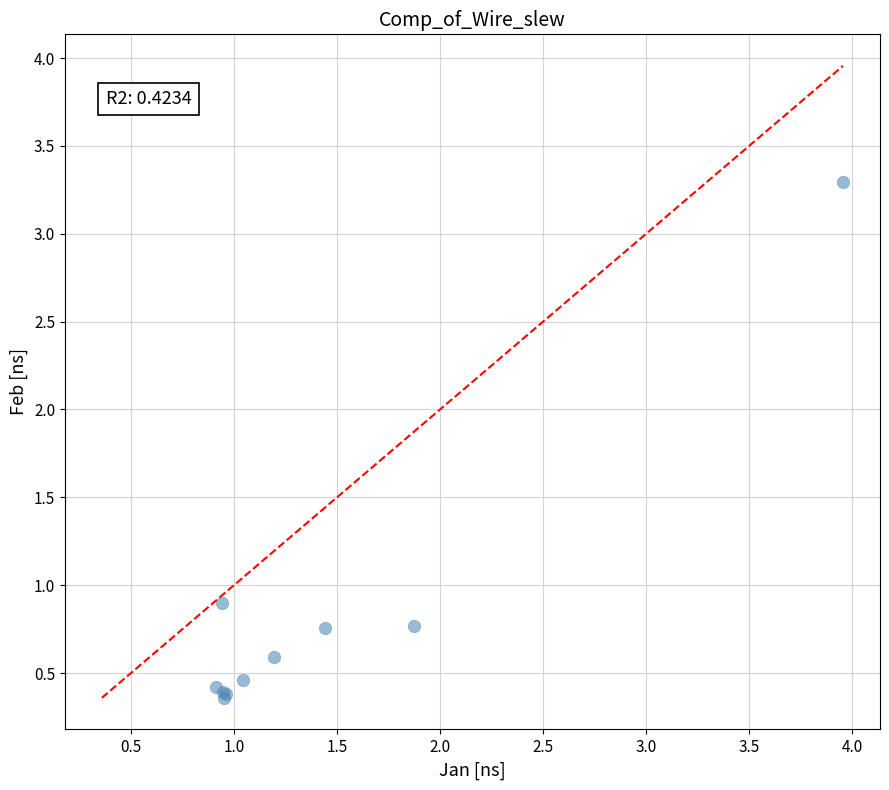

What Y value in the scatter plot is closest to 1?

0.9